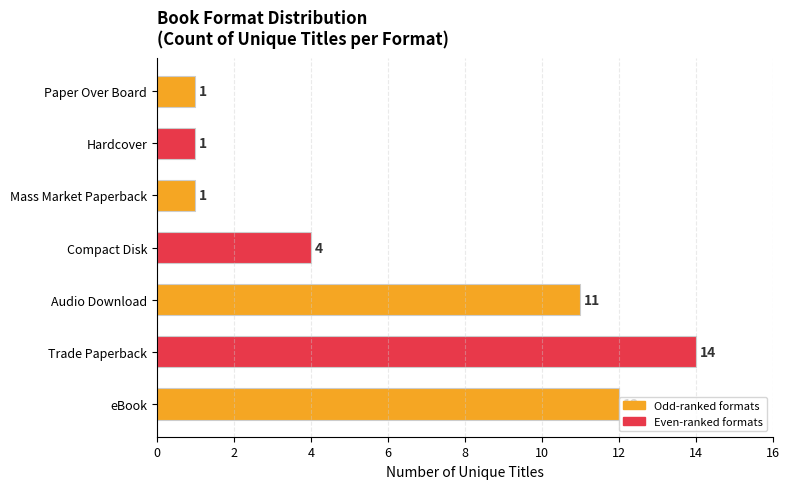

What is the change in value from Compact Disk to Hardcover?

-3